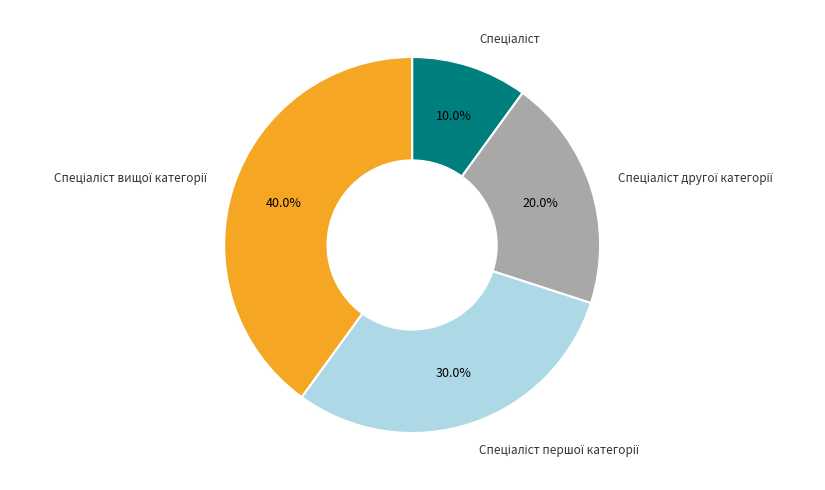

How many slices are in this pie chart?

4